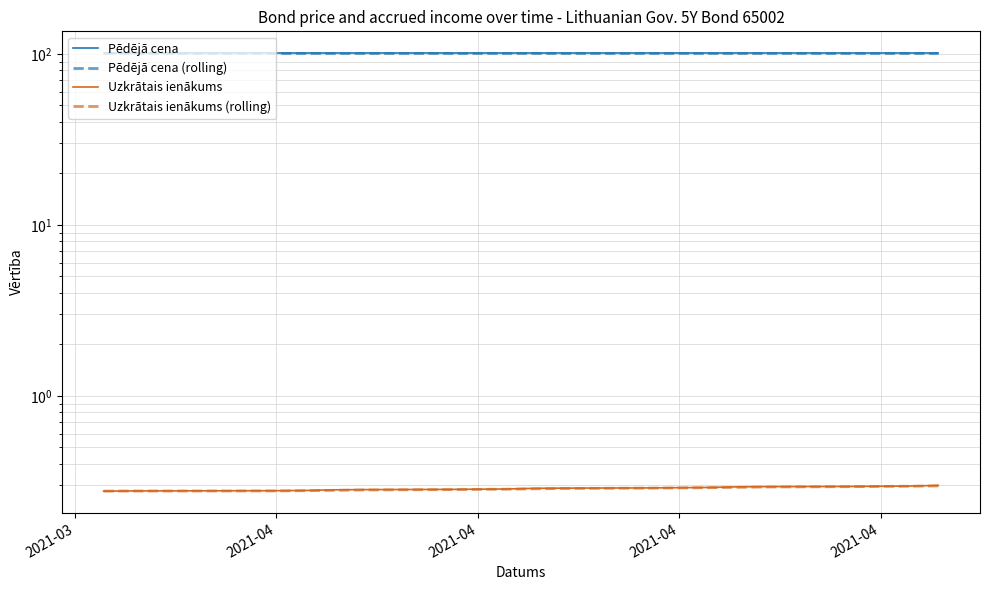

Which series has the widest spread of values?

Uzkrātais ienākums